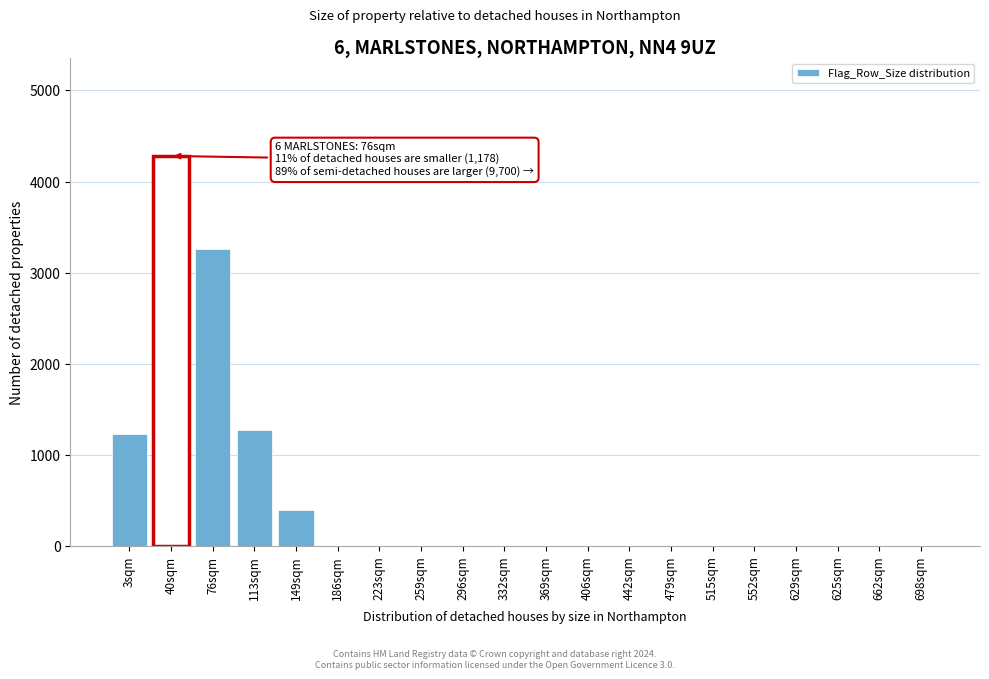

Reading left to right, list all the values displayed in this chart.

3sqm=1230	40sqm=4280	76sqm=3260	113sqm=1270	149sqm=400	186sqm=0	223sqm=0	259sqm=0	296sqm=0	332sqm=0	369sqm=0	406sqm=0	442sqm=0	479sqm=0	515sqm=0	552sqm=0	629sqm=0	625sqm=0	662sqm=0	698sqm=0